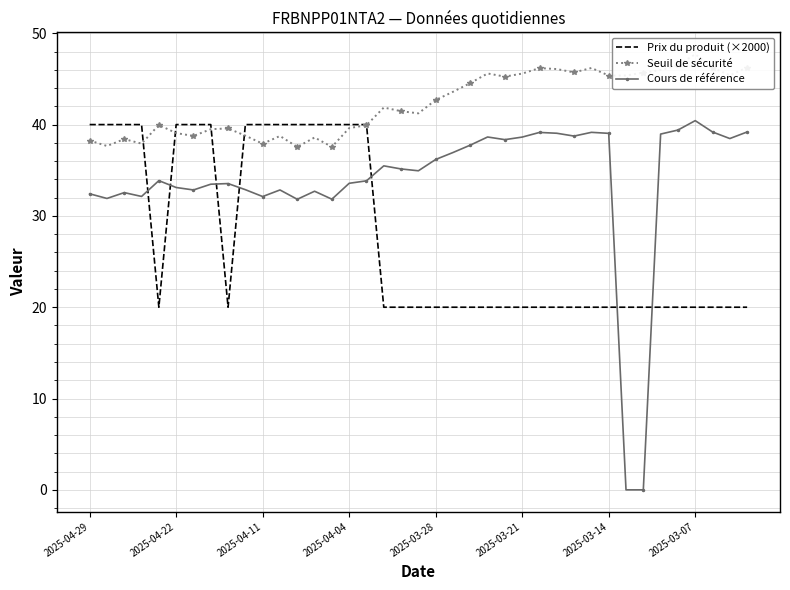

How many lines are shown in the chart?

3